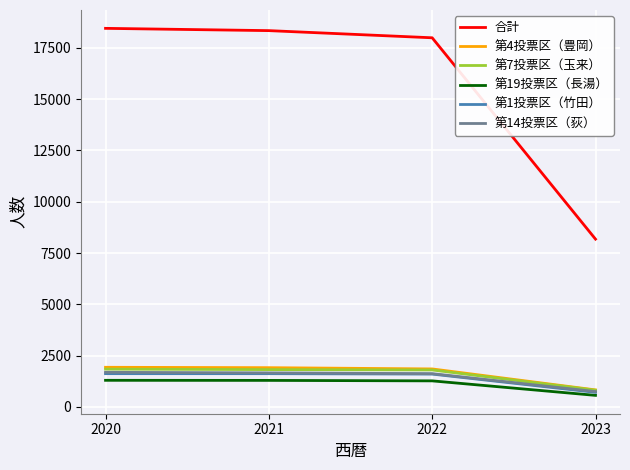

What is the difference between the 第7投票区（玉来） values at 2022 and 2023?

988